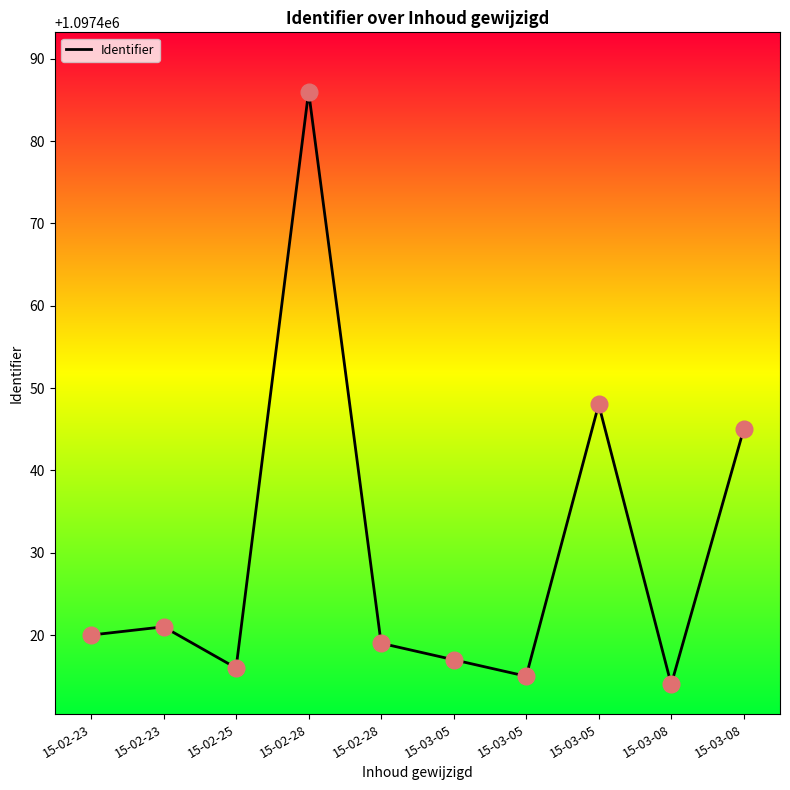

Between 15-03-08 and 15-02-28, which is larger?

15-02-28